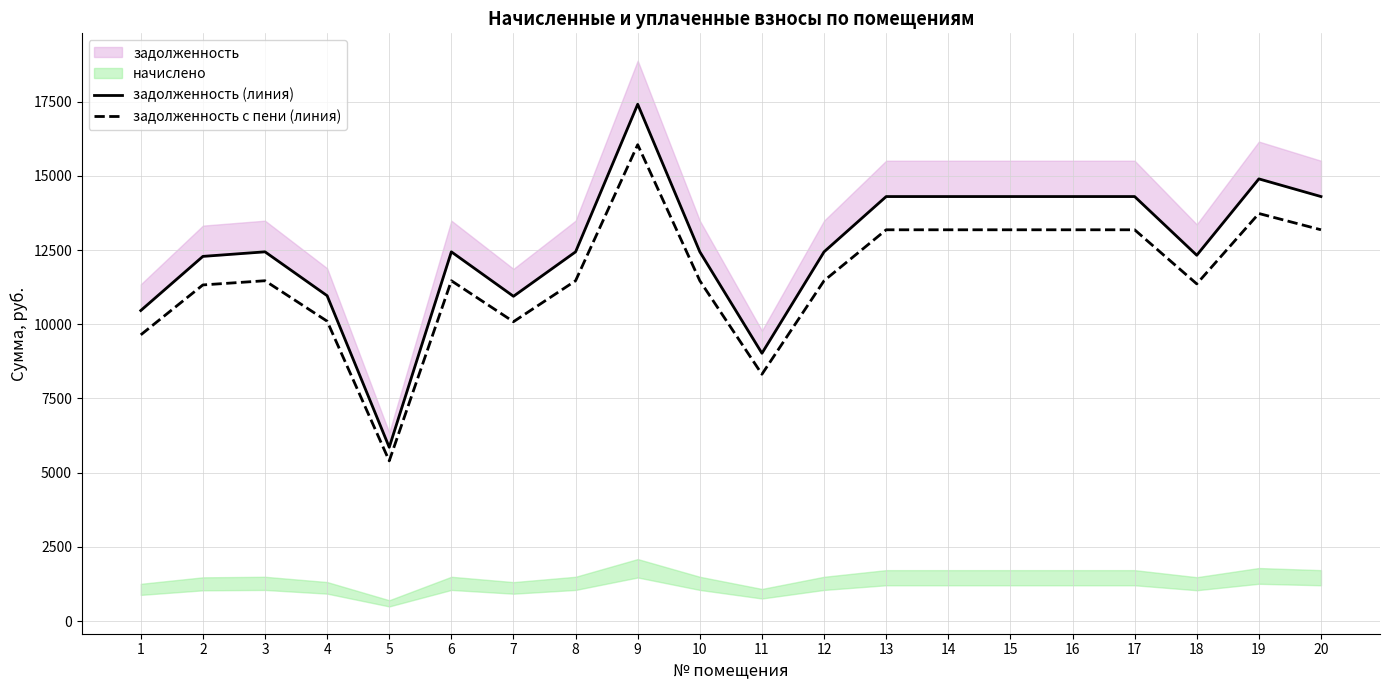

The value of задолженность с пени (линия) at 13 is 6313.7. True or false?

False